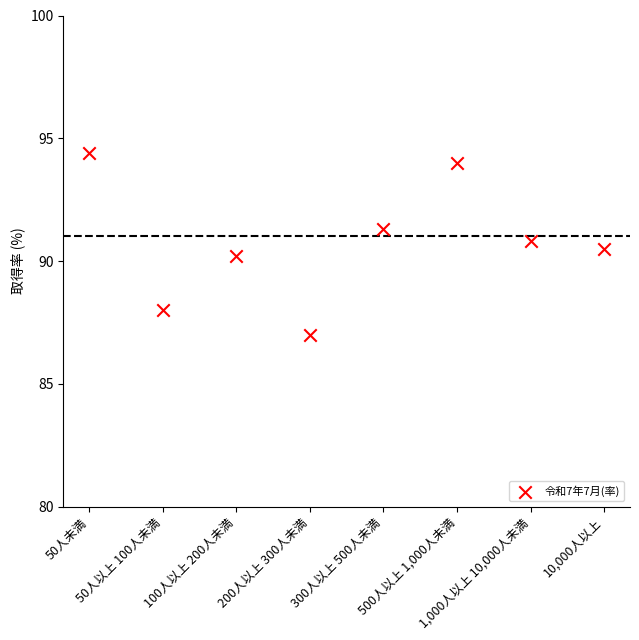

What Y value in the scatter plot is closest to 90?

90.2